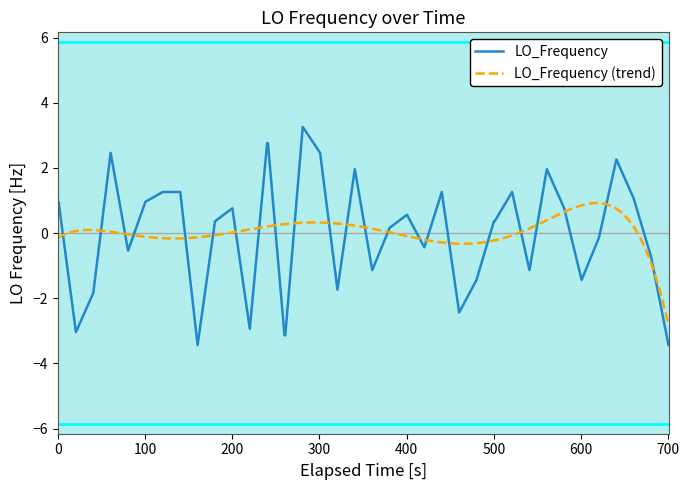

What is the maximum value for LO_Frequency?

3.3